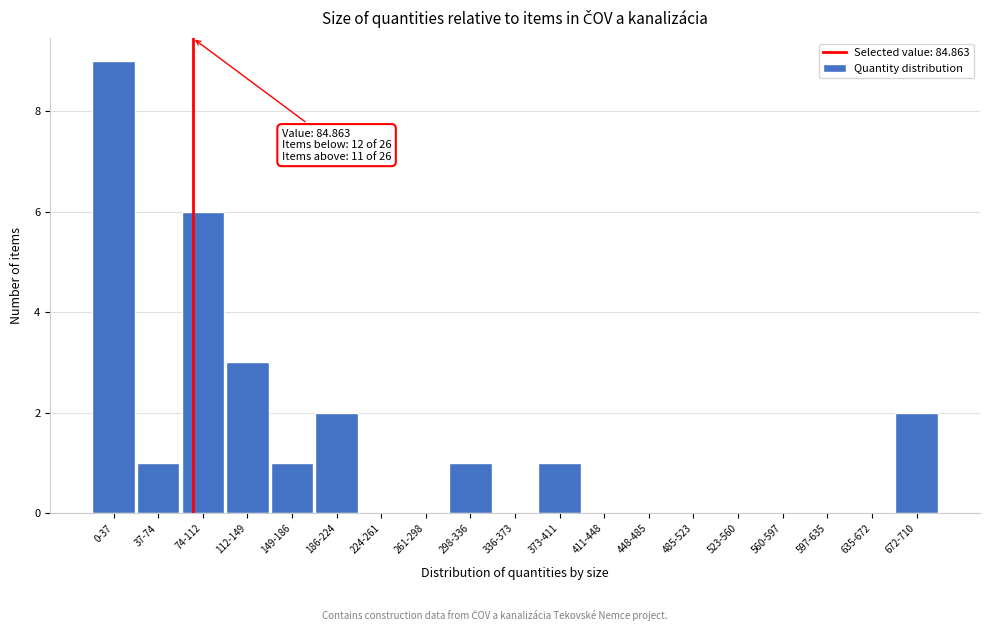

Reading left to right, what are all the values shown in this chart?

0-37=9	37-74=1	74-112=6	112-149=3	149-186=1	186-224=2	224-261=0	261-298=0	298-336=1	336-373=0	373-411=1	411-448=0	448-485=0	485-523=0	523-560=0	560-597=0	597-635=0	635-672=0	672-710=2